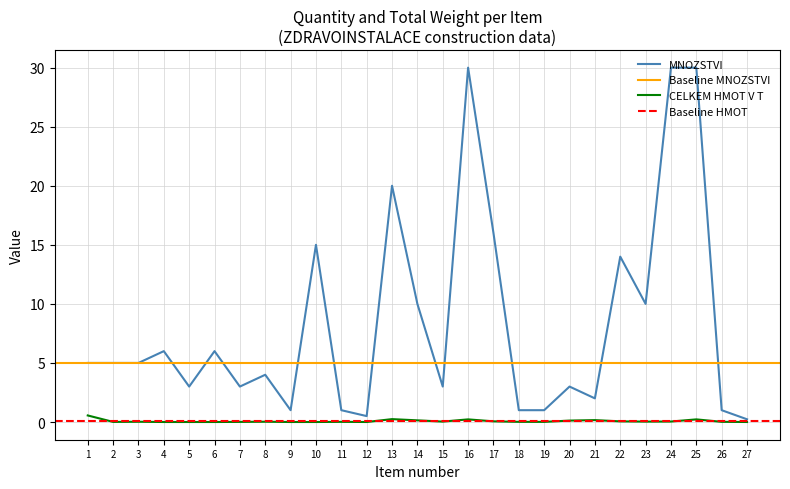

Is it true that CELKEM HMOT V T equals 0.0 at 8?

False